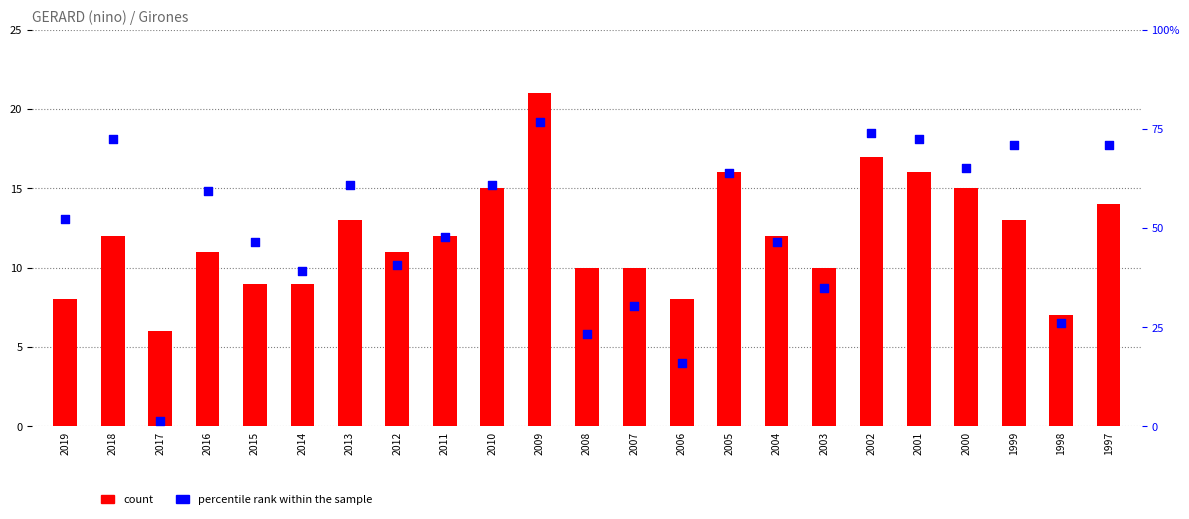

Which series has the largest total across all categories?

percentile rank within the sample